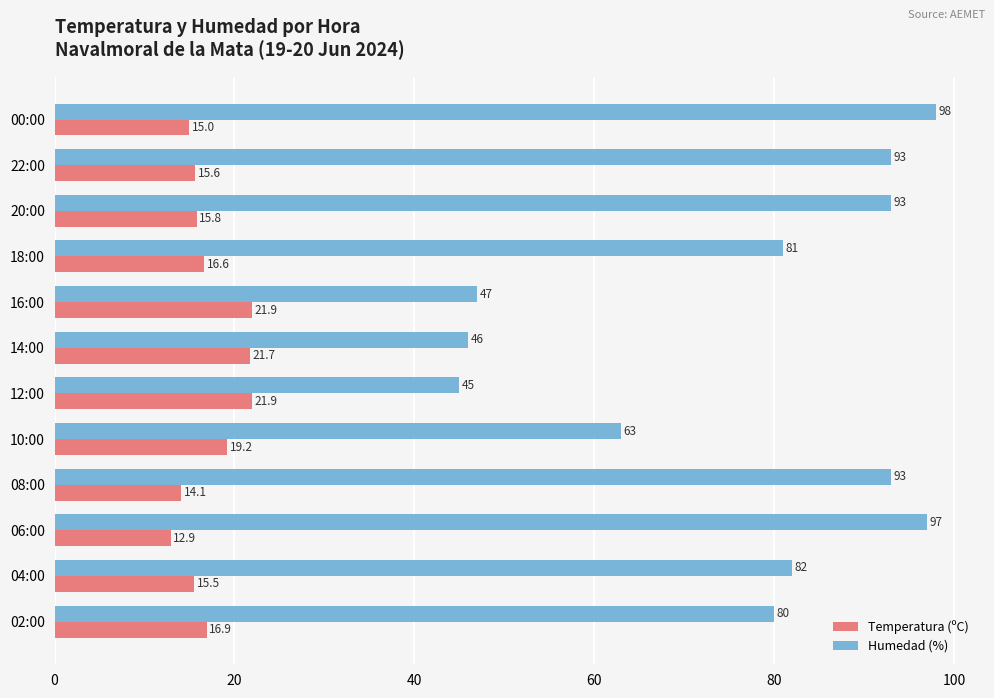

How many series are shown in this chart?

2